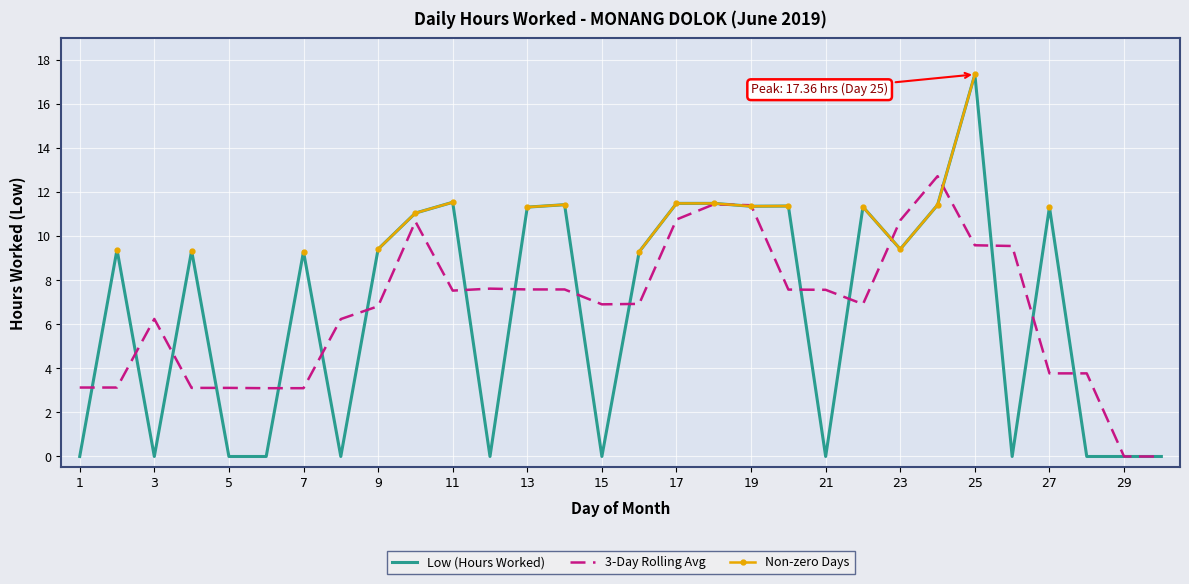

What is the greatest value displayed?

17.4